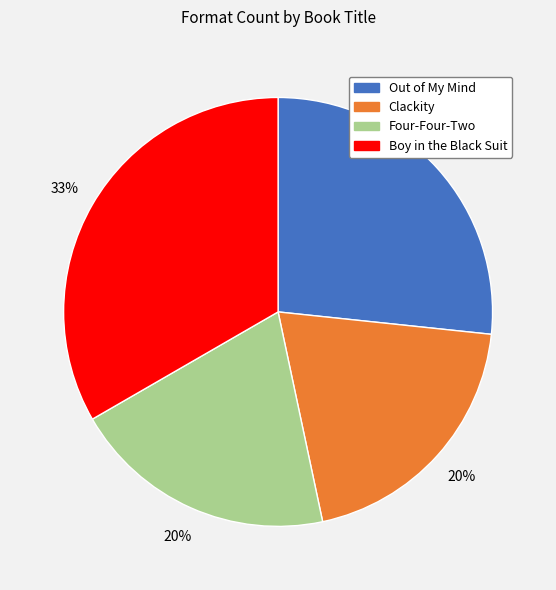

True or false: Four-Four-Two accounts for 20% of the total.

True